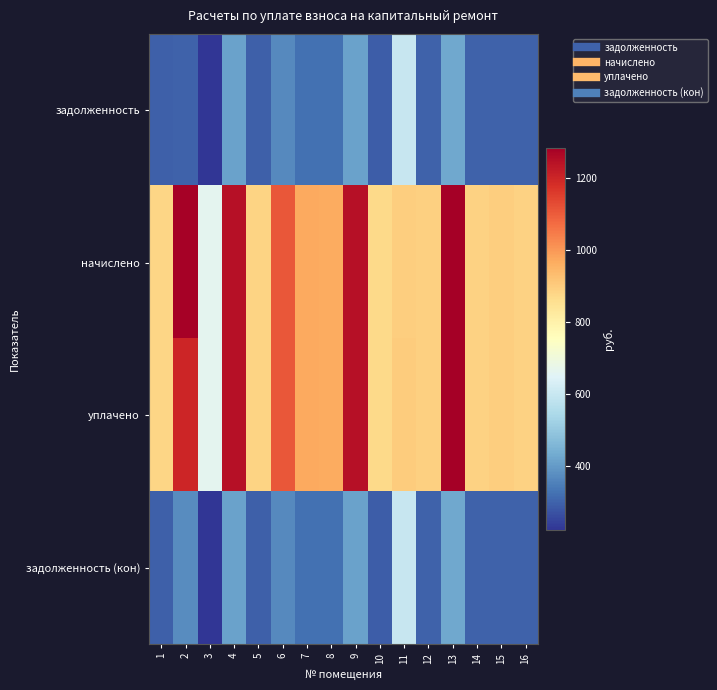

What is the total value across all series at 3?

1768.3